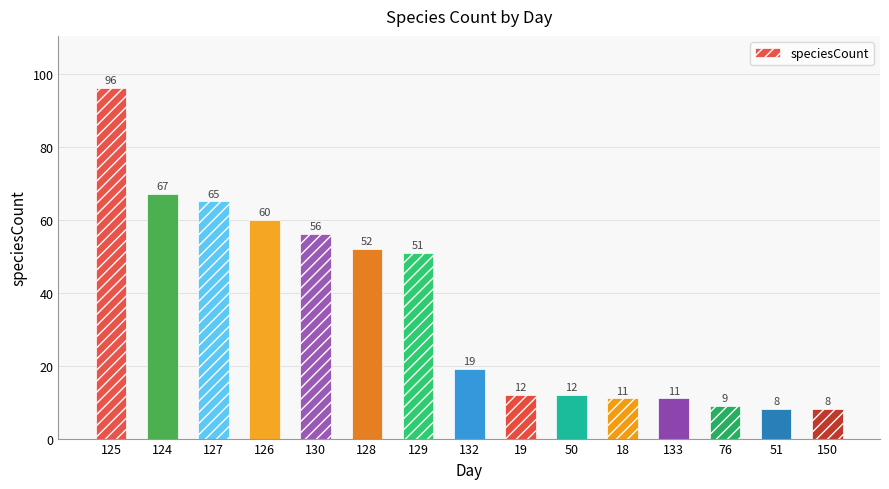

Is it true that the value at 132 is 19?

True